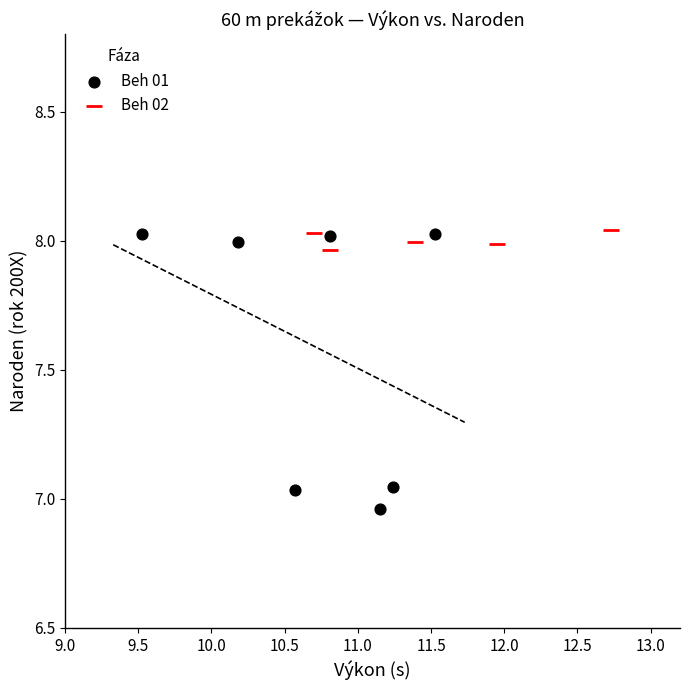

Which series has the widest spread of Y values?

Beh 01